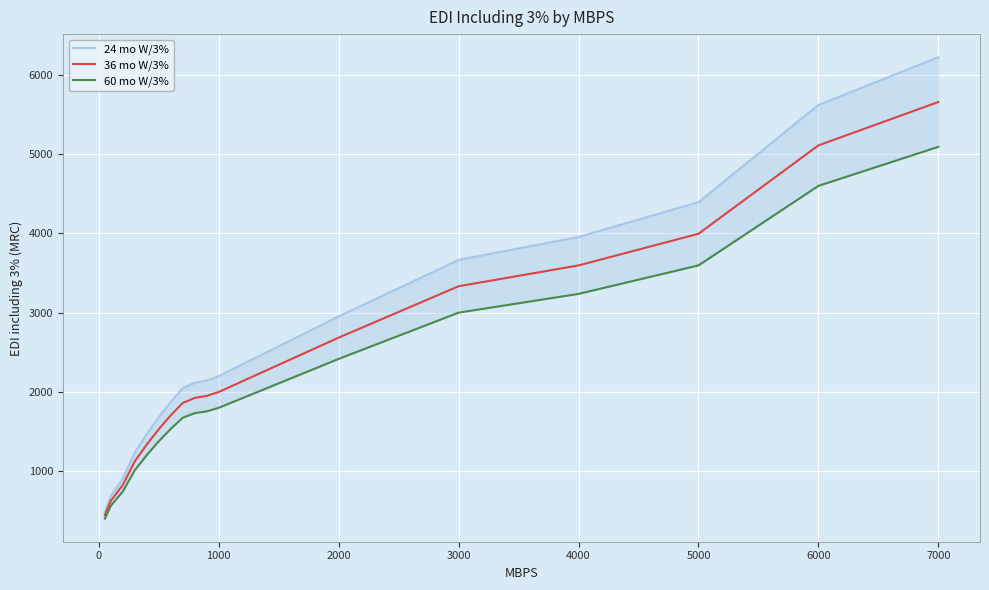

True or false: 36 mo W/3% has a value of 5112.7 at 6000.

True